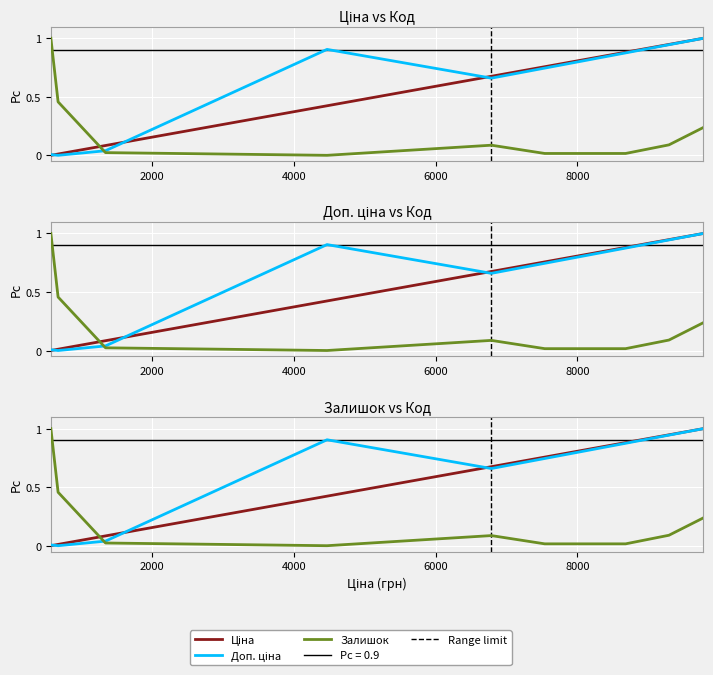

What is the average value of the Доп. ціна series?

0.6